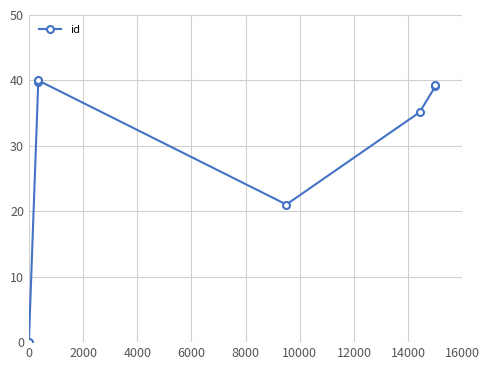

Reading left to right, what are all the values shown in this chart?

0.0	39.8	39.9	40.0	21.0	35.1	39.1	39.3